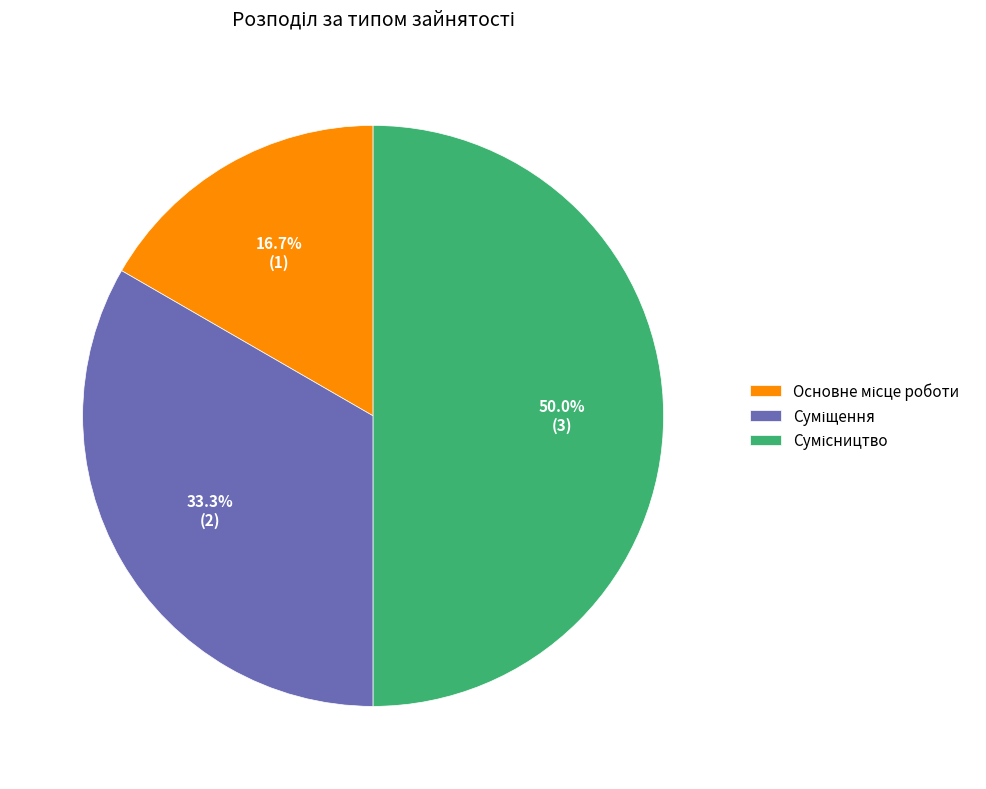

True or false: Суміщення accounts for 25% of the total.

False